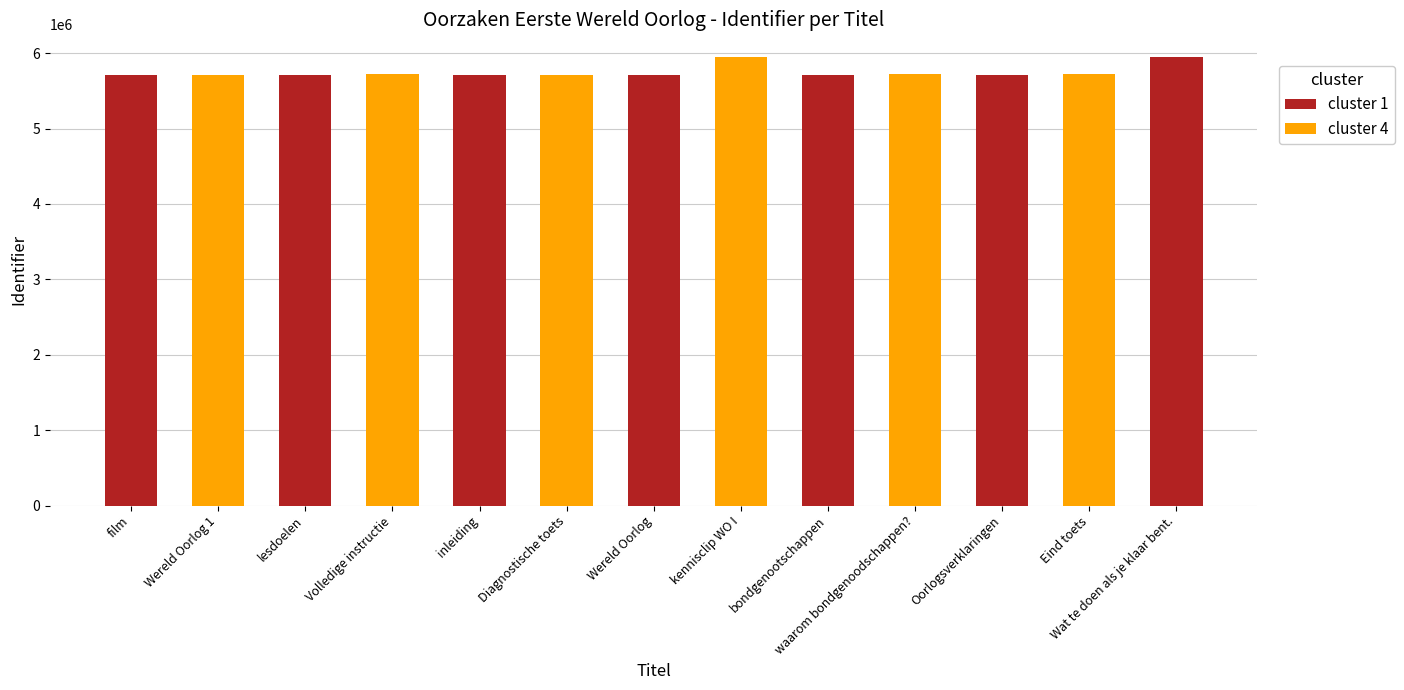

What is the change in value from Wereld Oorlog to kennisclip WO I?

+246237